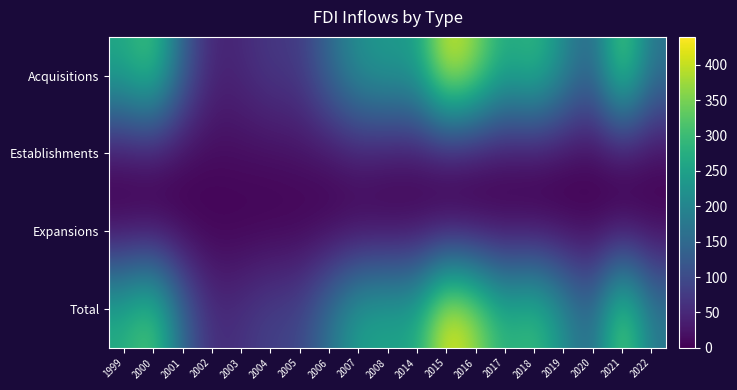

What is the maximum value shown in the chart?

439.6